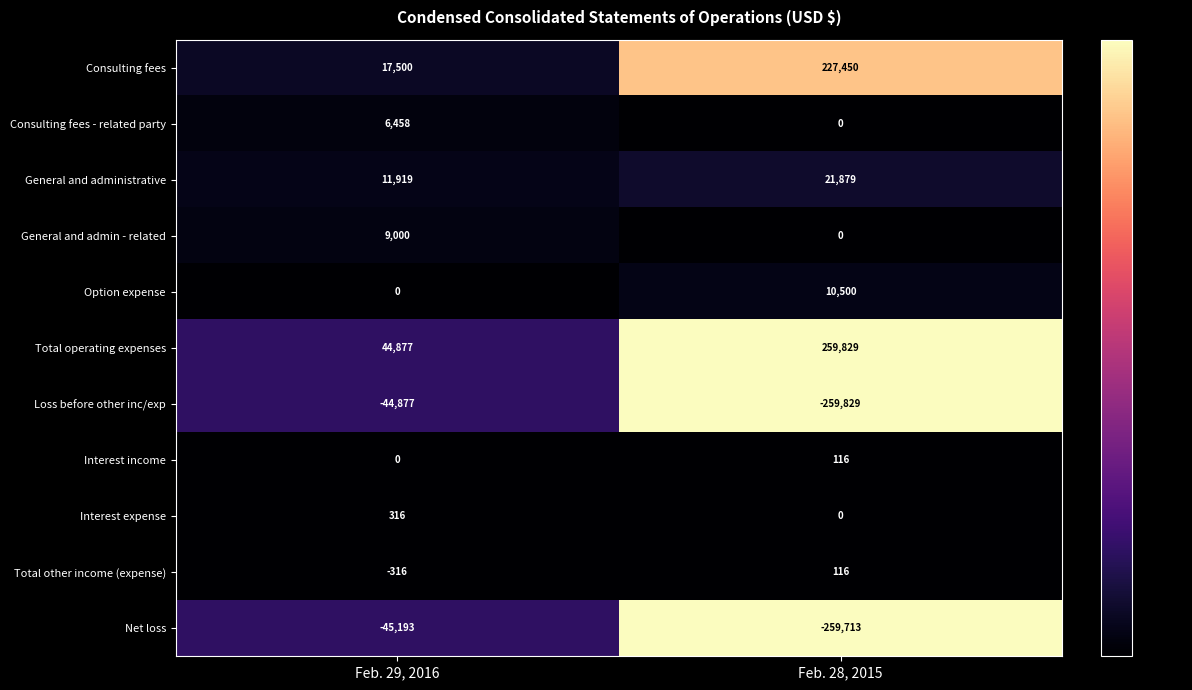

The value of Consulting fees at Feb. 29, 2016 is 17500. True or false?

True